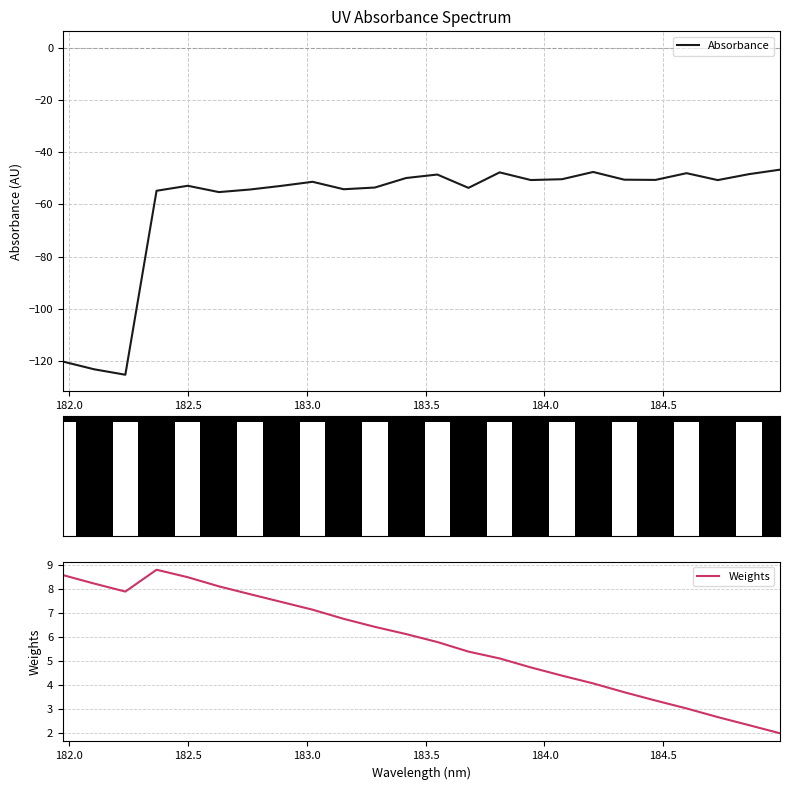

Are the bars grouped side by side (vs. stacked)?

Yes